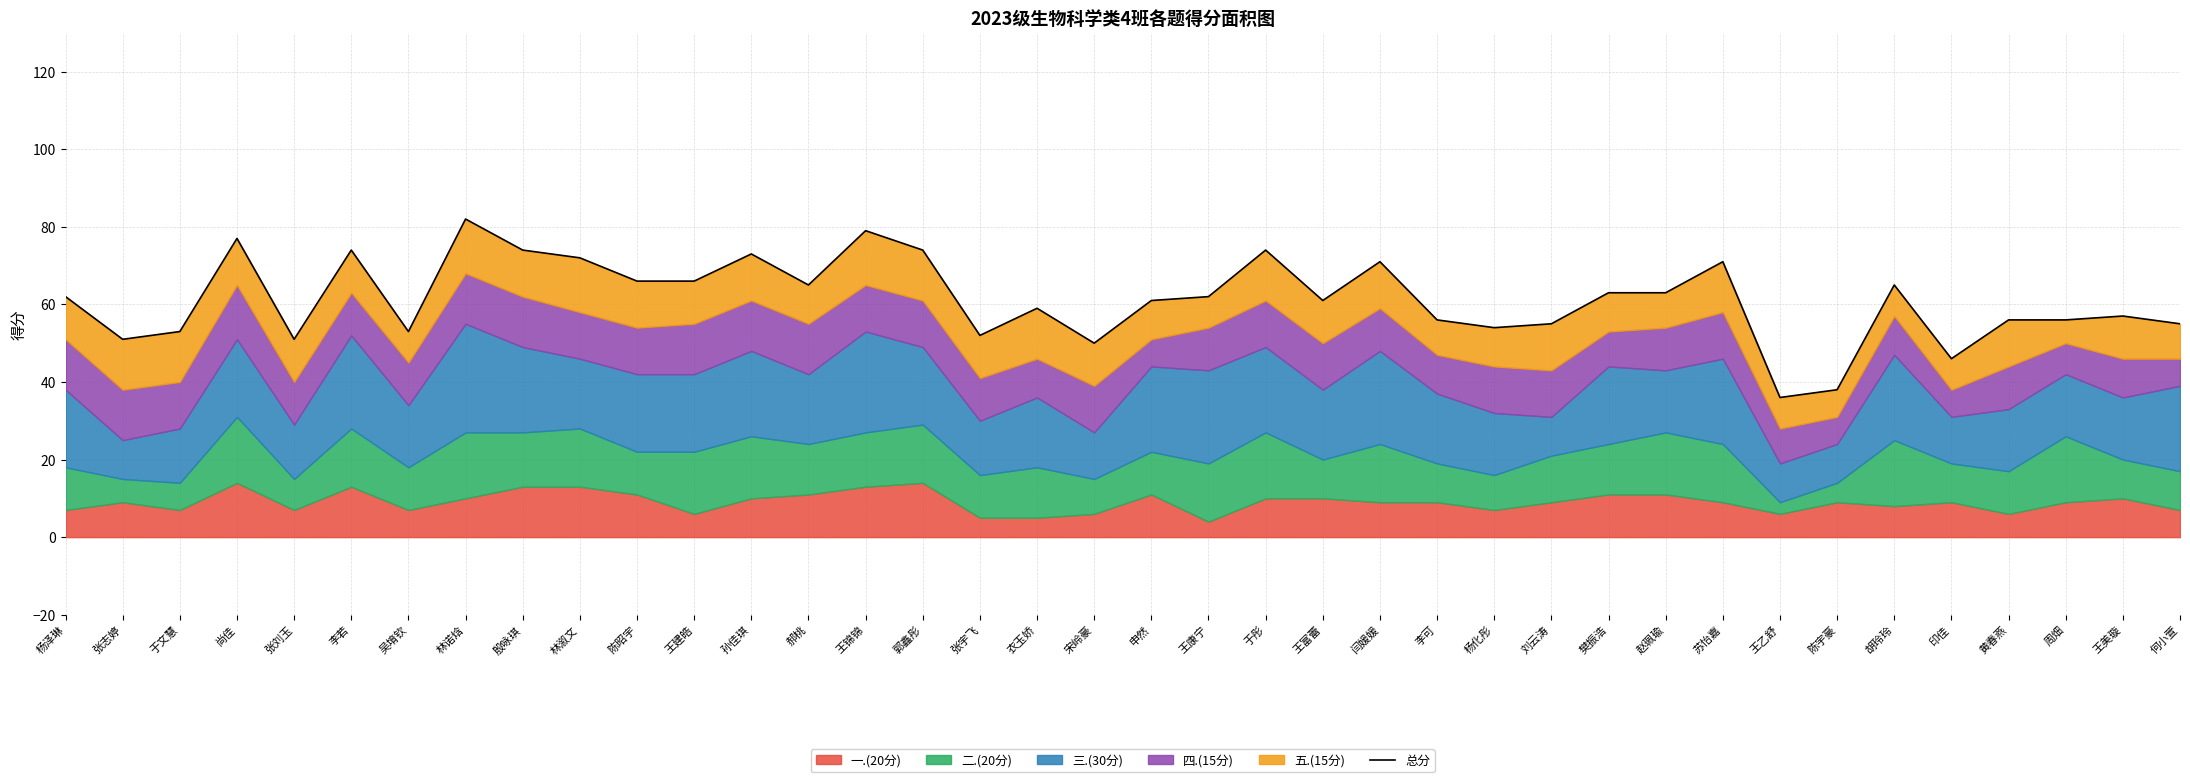

What is the label of the 27th point from the right?

王建皓